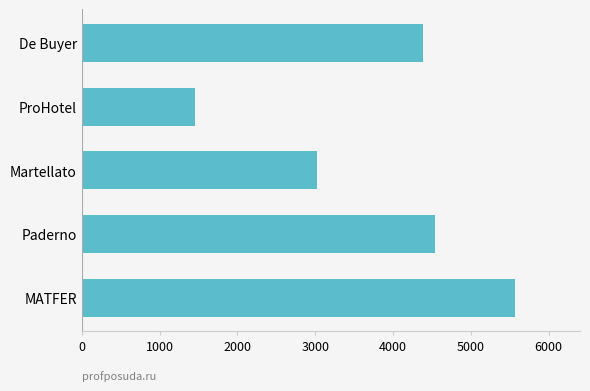

Reading bottom to top, what are all the values shown in this chart?

5568	4544	3021	1451	4389